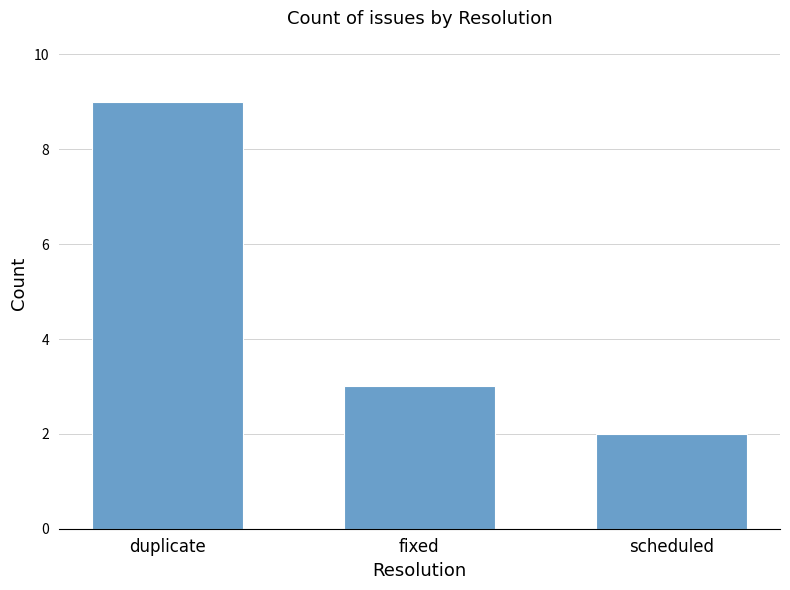

What is the approximate value at scheduled?

2